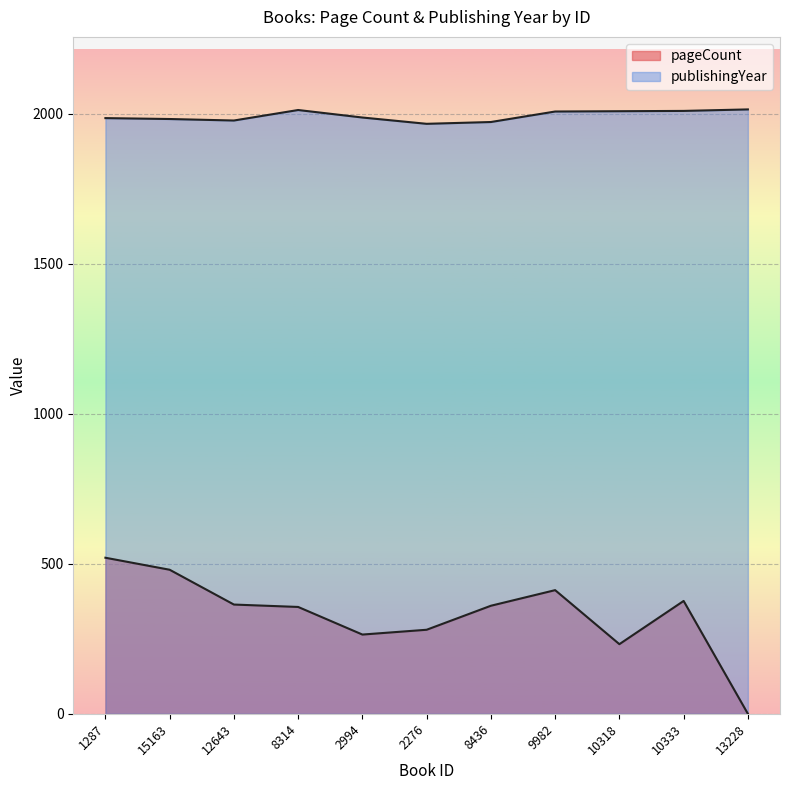

What is the sum of all pageCount values?

3644